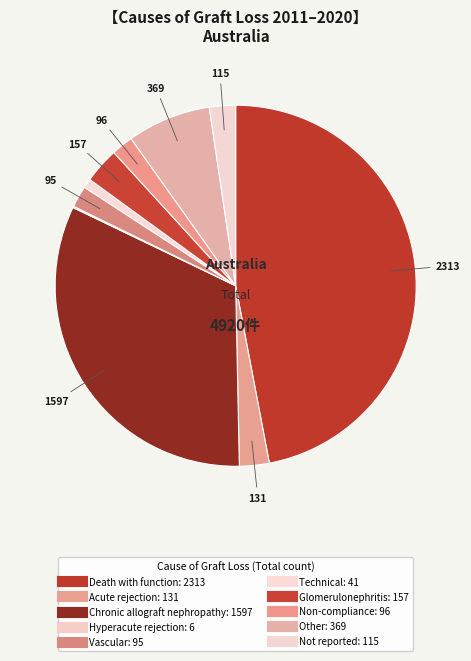

To the nearest percent, what is the combined percentage of Technical and Other?

8%